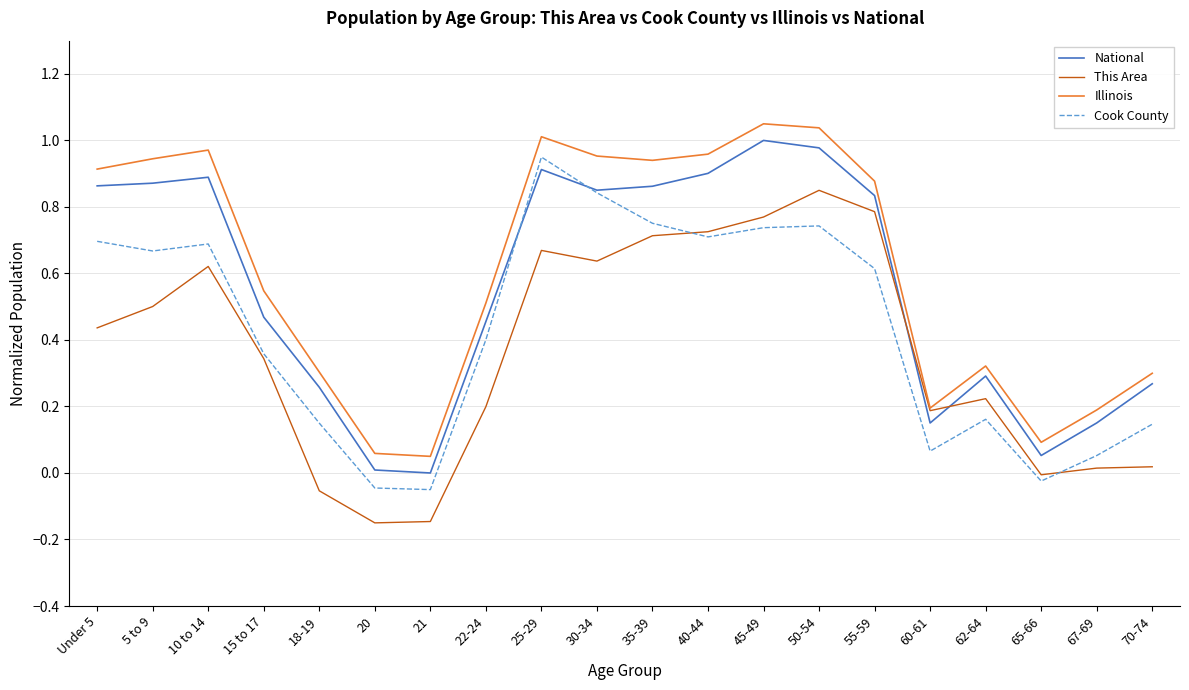

At which category does National reach its first local peak?

10 to 14